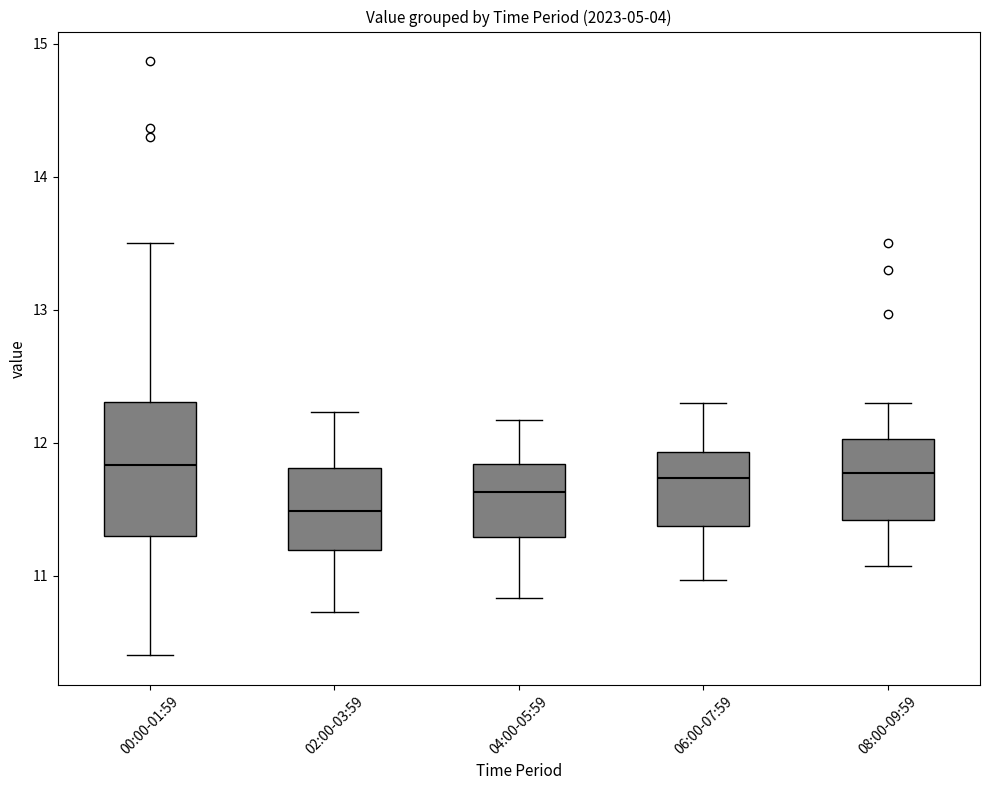

Which box is the tallest, from its lower edge to its upper edge?

00:00-01:59